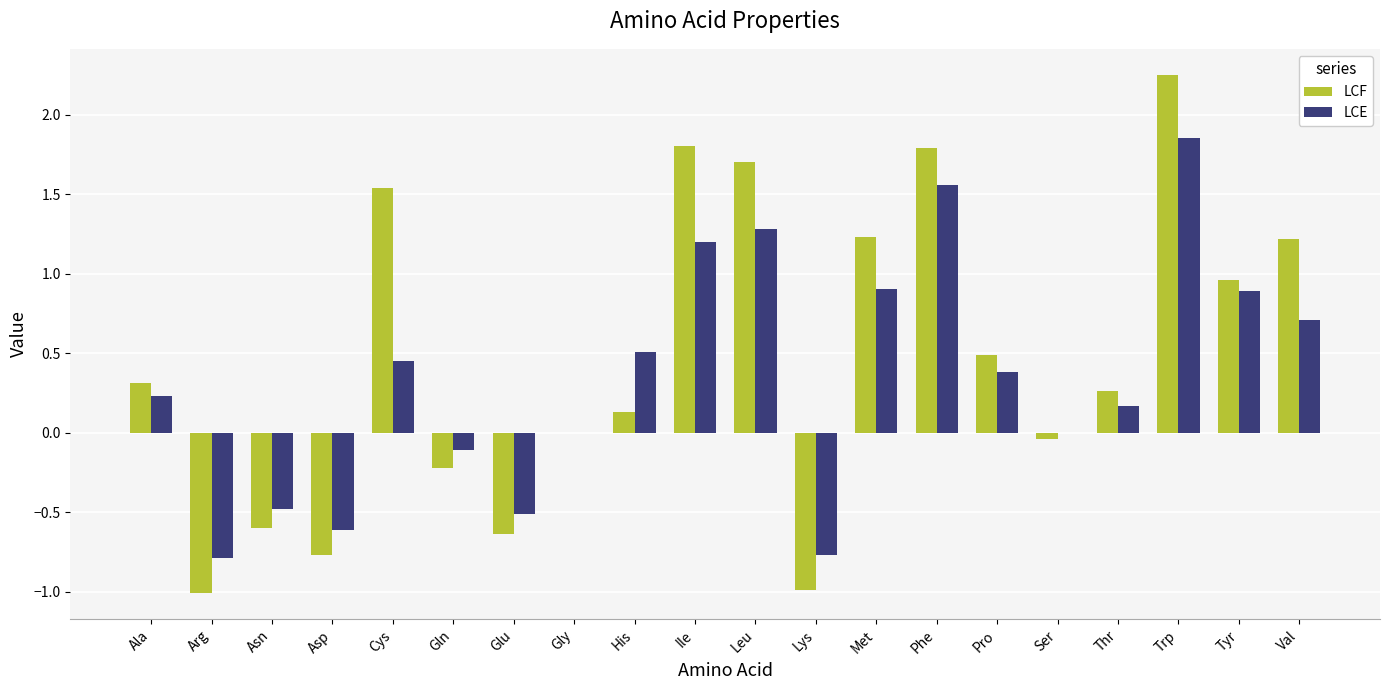

What value does the LCE series have at Asn?

-0.5